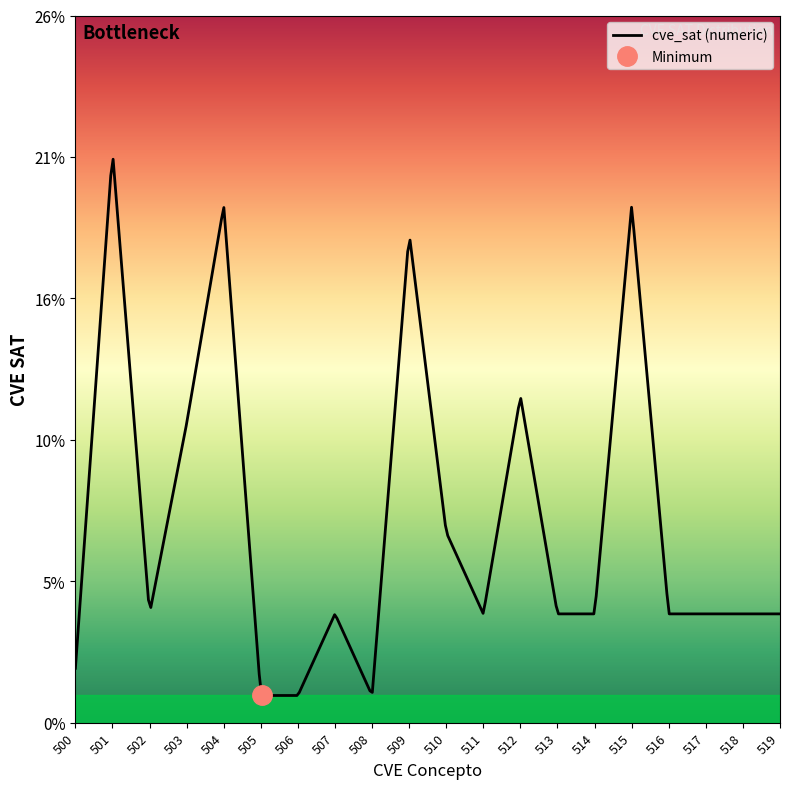

What is the difference between the second highest and second lowest values?

18